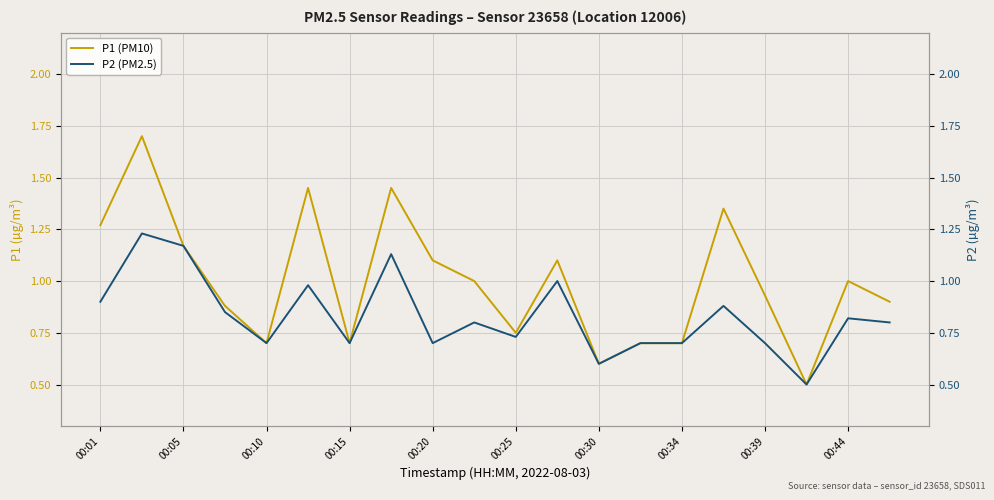

True or false: P1 (PM10) and P2 (PM2.5) intersect in this chart.

False